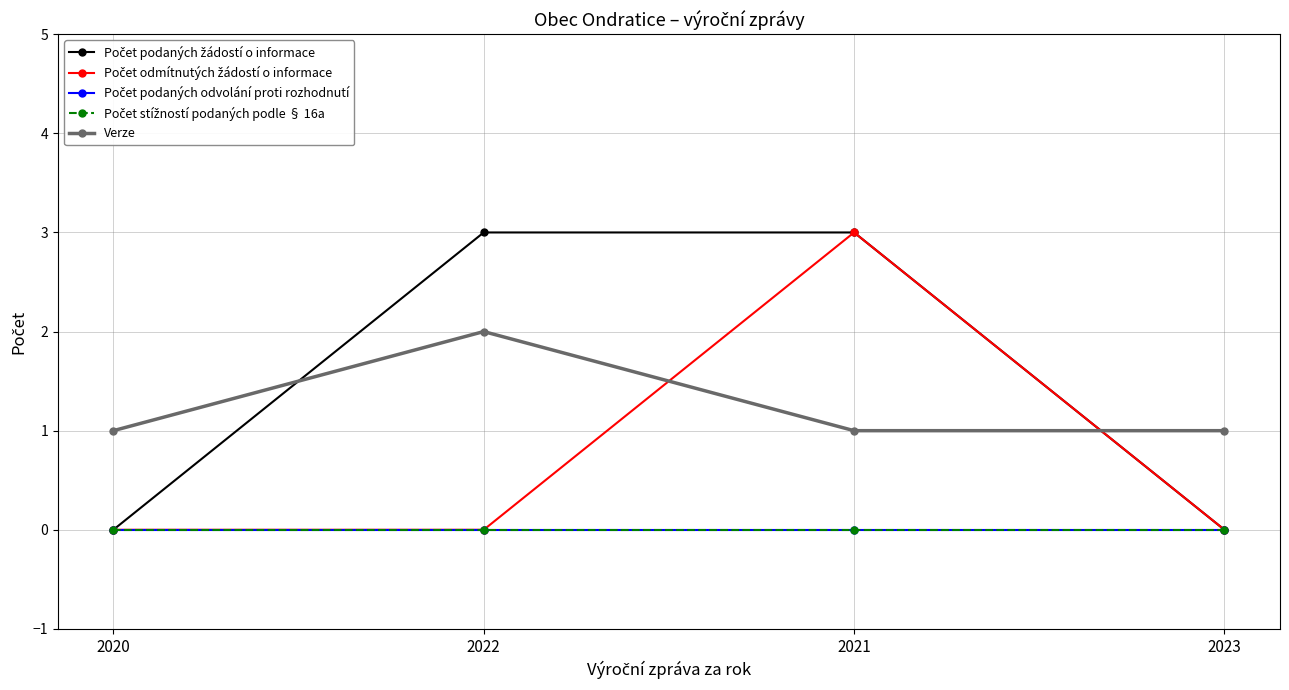

True or false: Počet stížností podaných podle § 16a has a value of 0 at 2021.

True